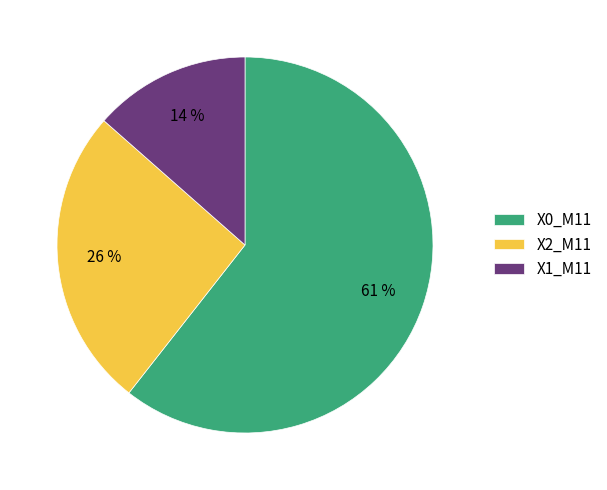

What percentage is the X1_M11 slice, to the nearest percent?

14%